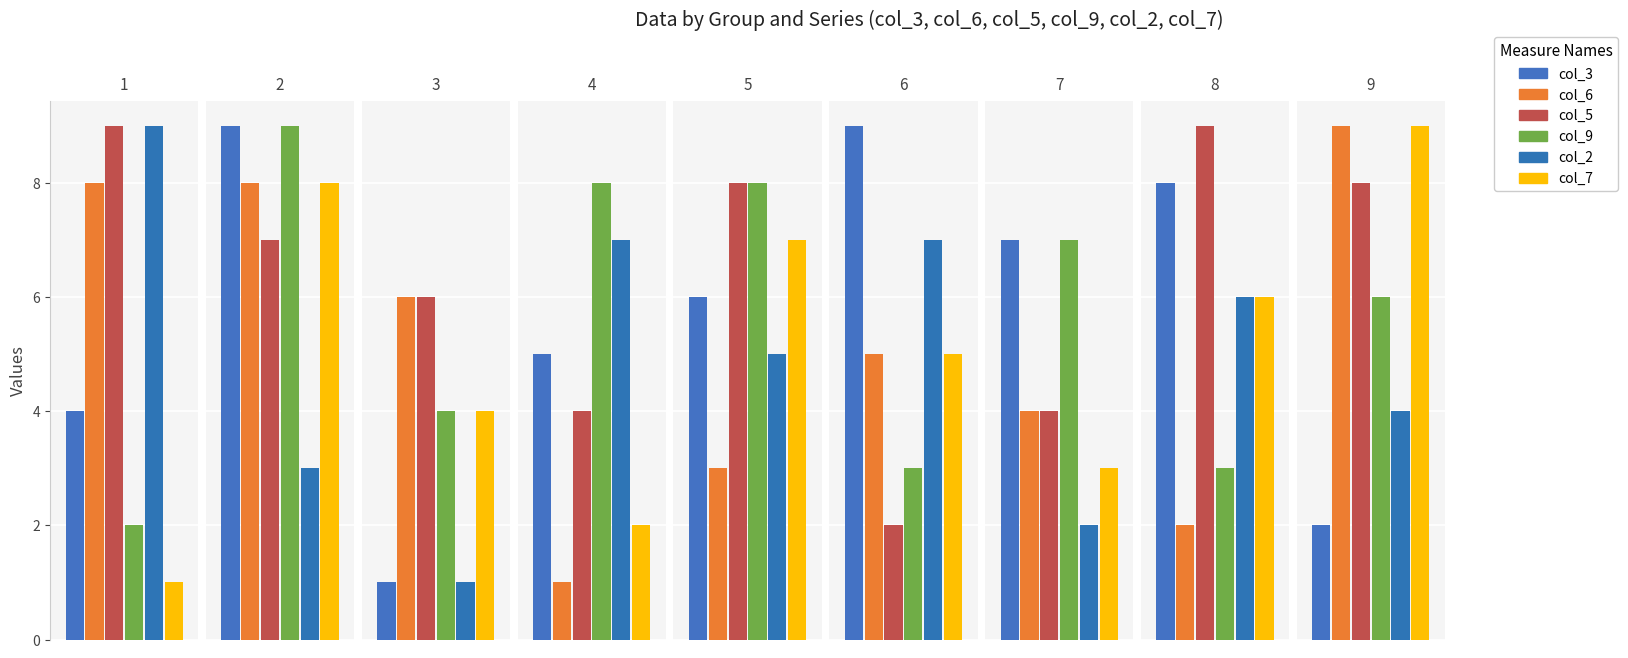

What is the average value of the col_2 series?

5